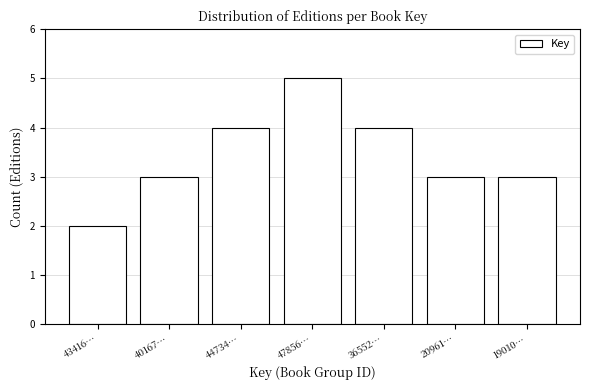

Reading left to right, transcribe all the data shown in this chart.

2	3	4	5	4	3	3